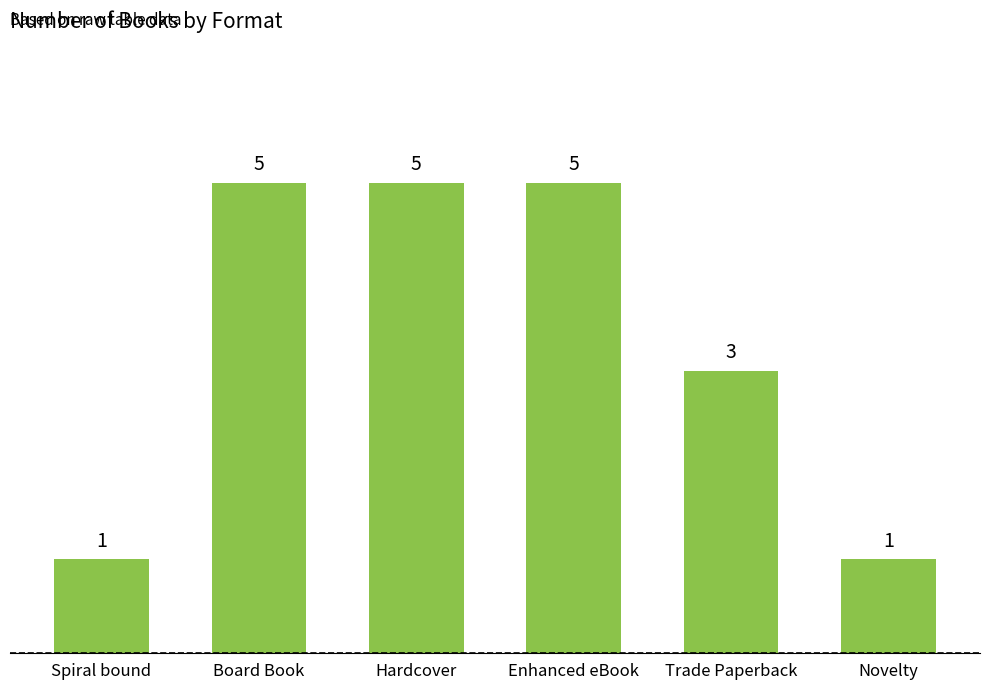

Count the number of data series in this chart.

1